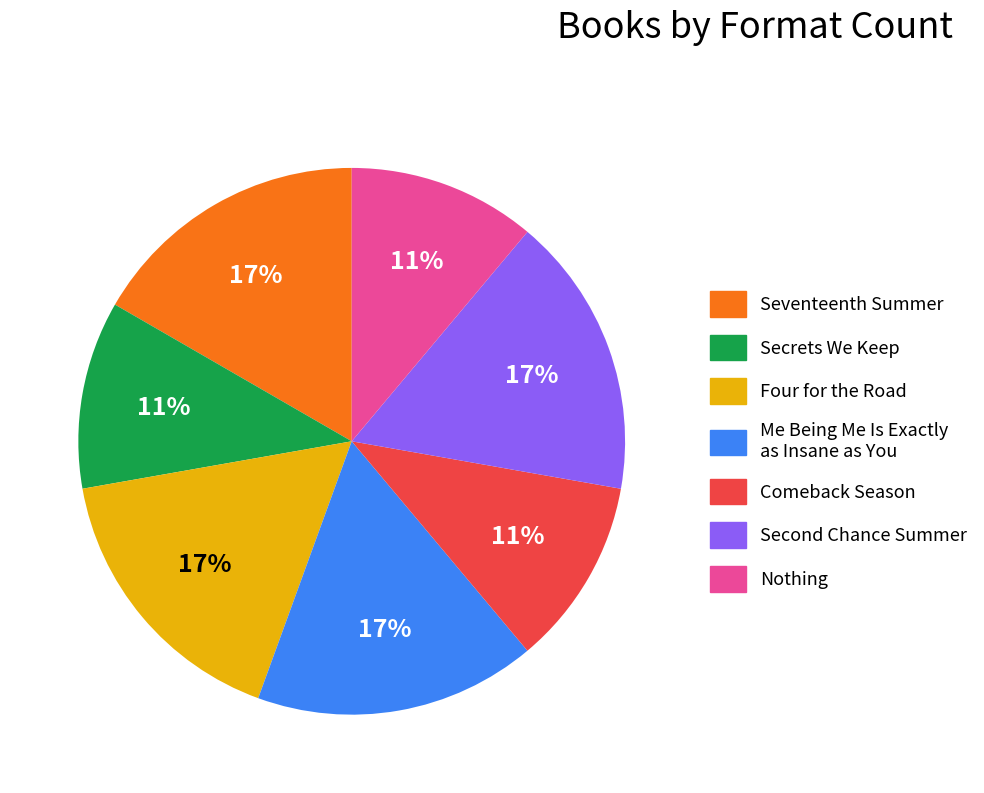

Is there a majority slice in this chart?

No